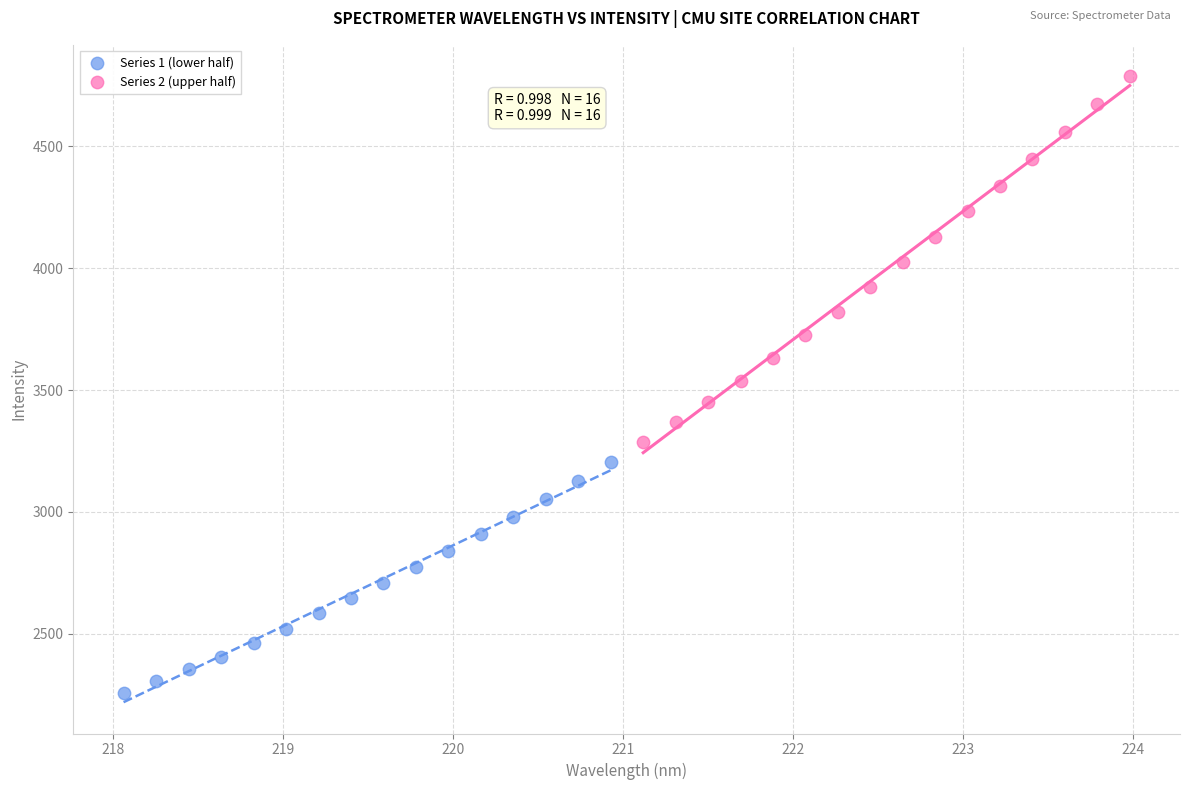

Which series has the largest Y range (max minus min)?

Series 2 (upper half)